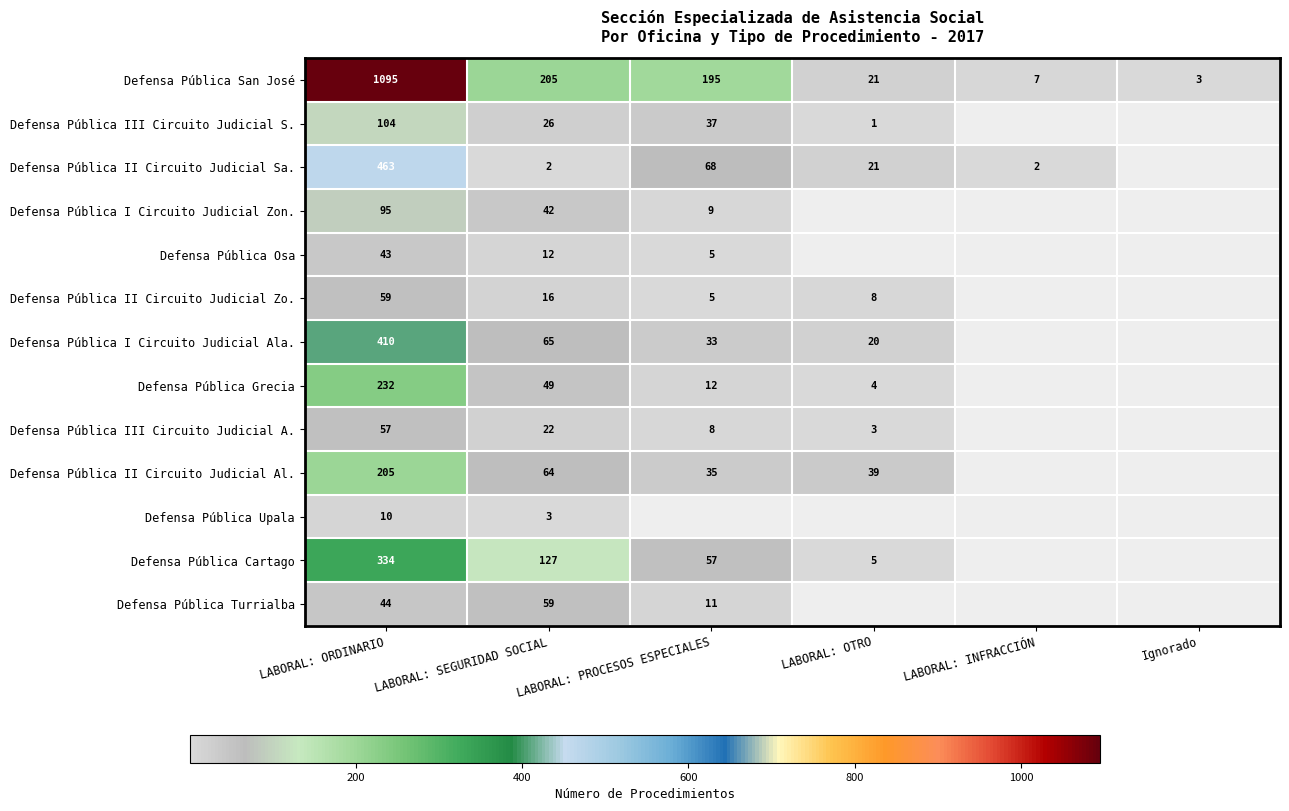

Rank the categories by Defensa Pública San José value from lowest to highest.

Ignorado, LABORAL: INFRACCIÓN, LABORAL: OTRO, LABORAL: PROCESOS ESPECIALES, LABORAL: SEGURIDAD SOCIAL, LABORAL: ORDINARIO